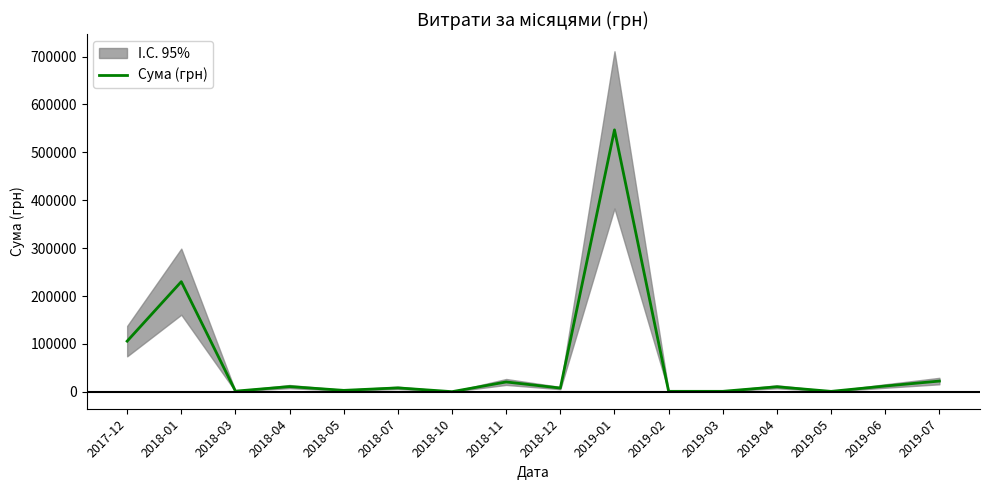

Reading right to left, list all the values displayed in this chart.

2019-07=22478.9	2019-06=12135.0	2019-05=957.0	2019-04=10543.9	2019-03=1066.0	2019-02=1051.9	2019-01=546929.7	2018-12=7870.0	2018-11=20625.0	2018-10=360.0	2018-07=8245.0	2018-05=3068.0	2018-04=10964.7	2018-03=1432.4	2018-01=230009.3	2017-12=105800.0